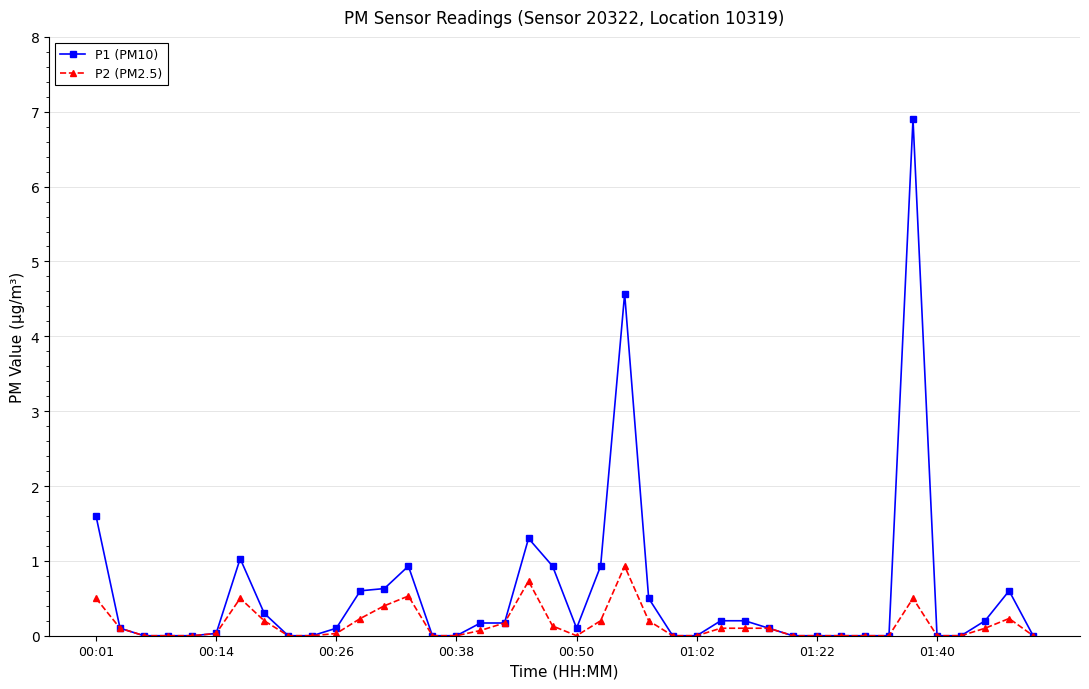

Which series has the largest total across all categories?

P1 (PM10)